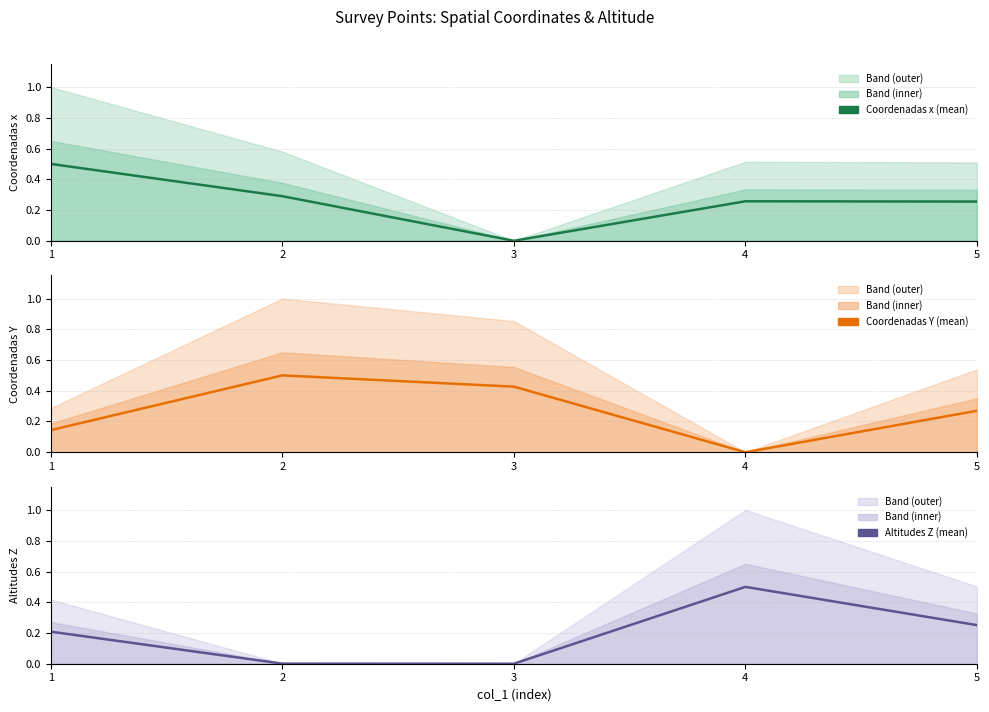

The value of Coordenadas Y at 5 is 0.4. True or false?

False